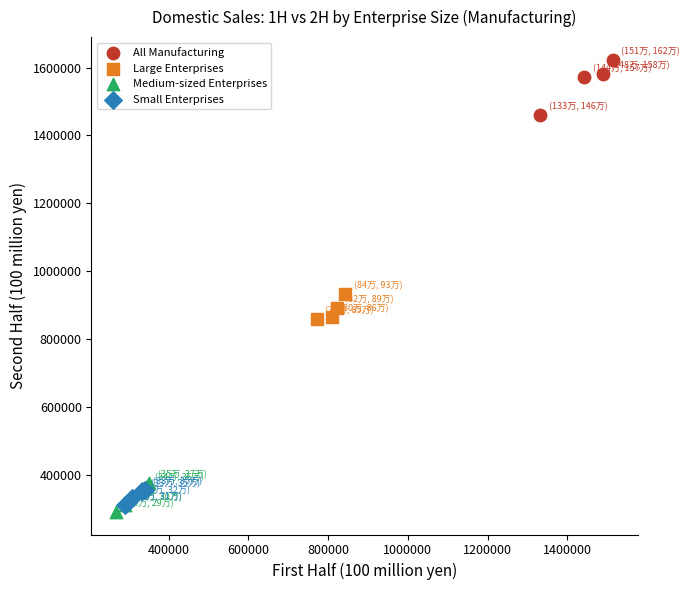

Which series contains the lowest Y value?

Medium-sized Enterprises